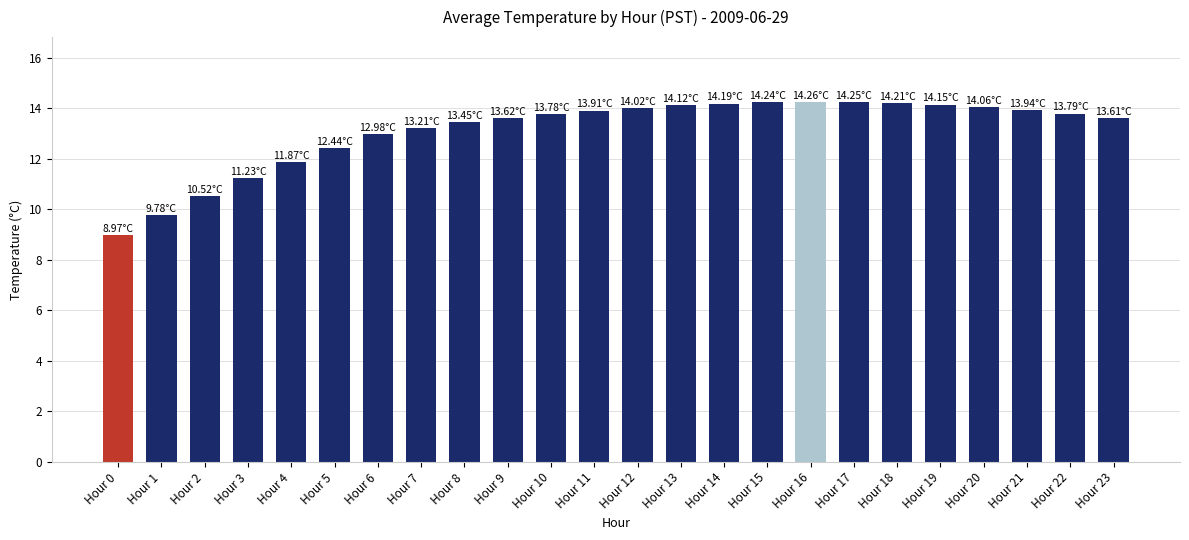

What is the sum of all values?

314.6